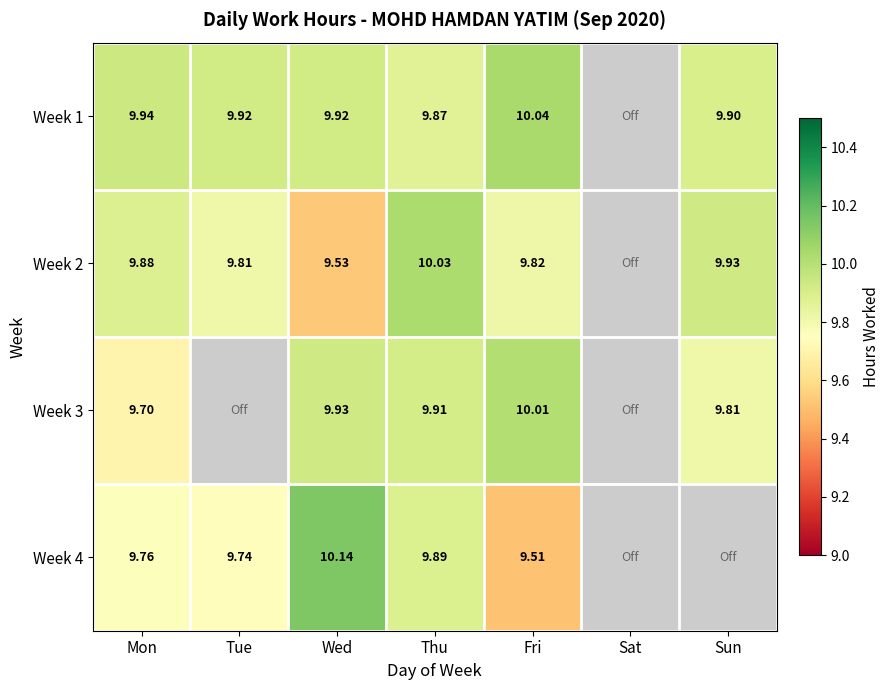

Is it true that Week 2 equals 9.8 at Fri?

True